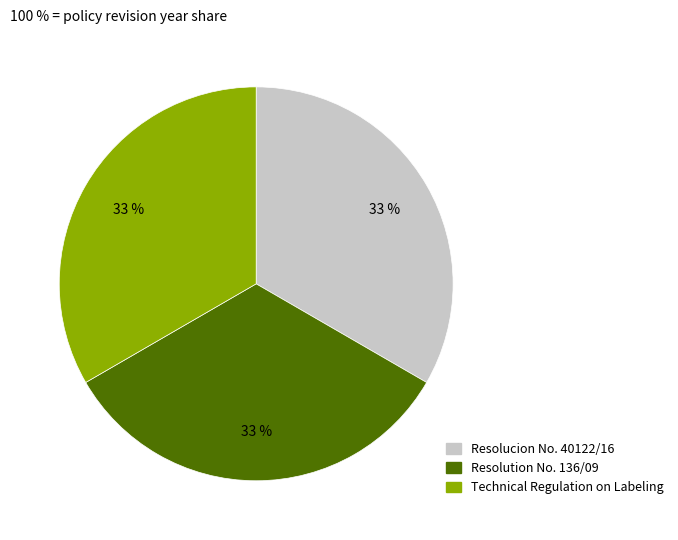

The Technical Regulation on Labeling slice represents 25% of the pie. True or false?

False